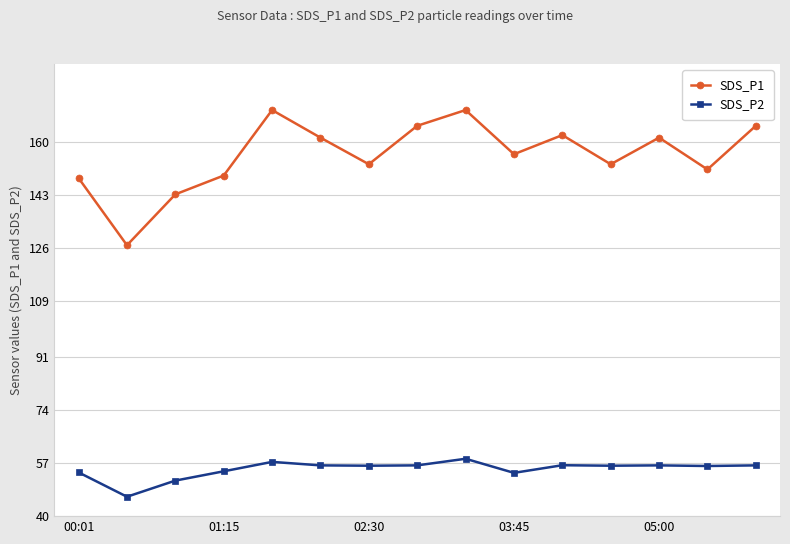

Which series has the widest spread of values?

SDS_P1